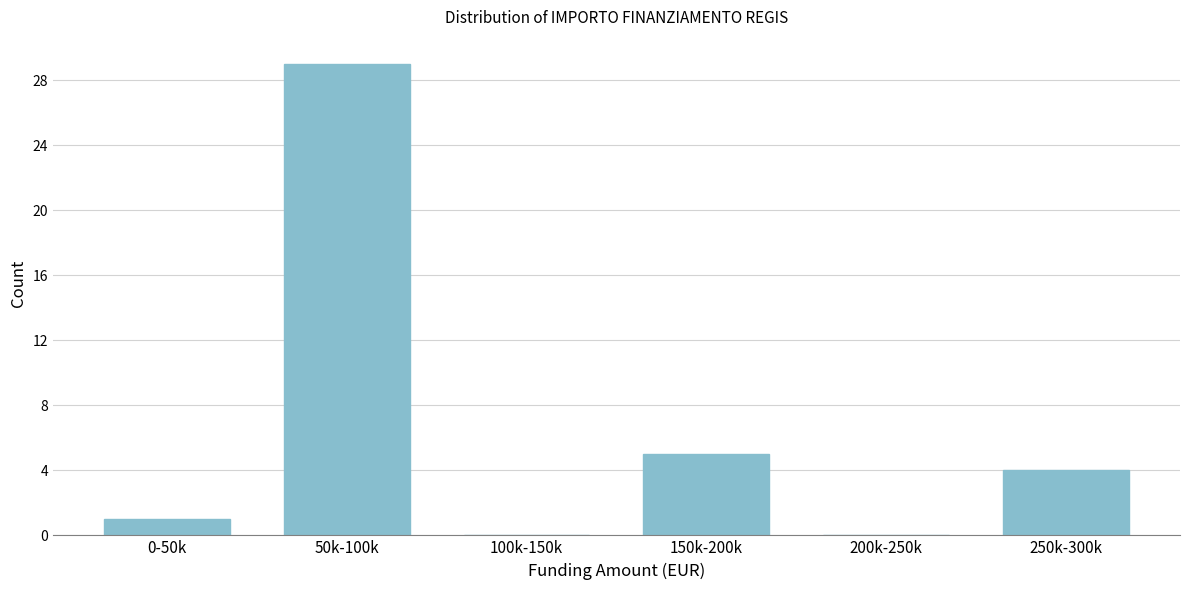

Reading left to right, list all the values displayed in this chart.

0-50k=1	50k-100k=29	100k-150k=0	150k-200k=5	200k-250k=0	250k-300k=4